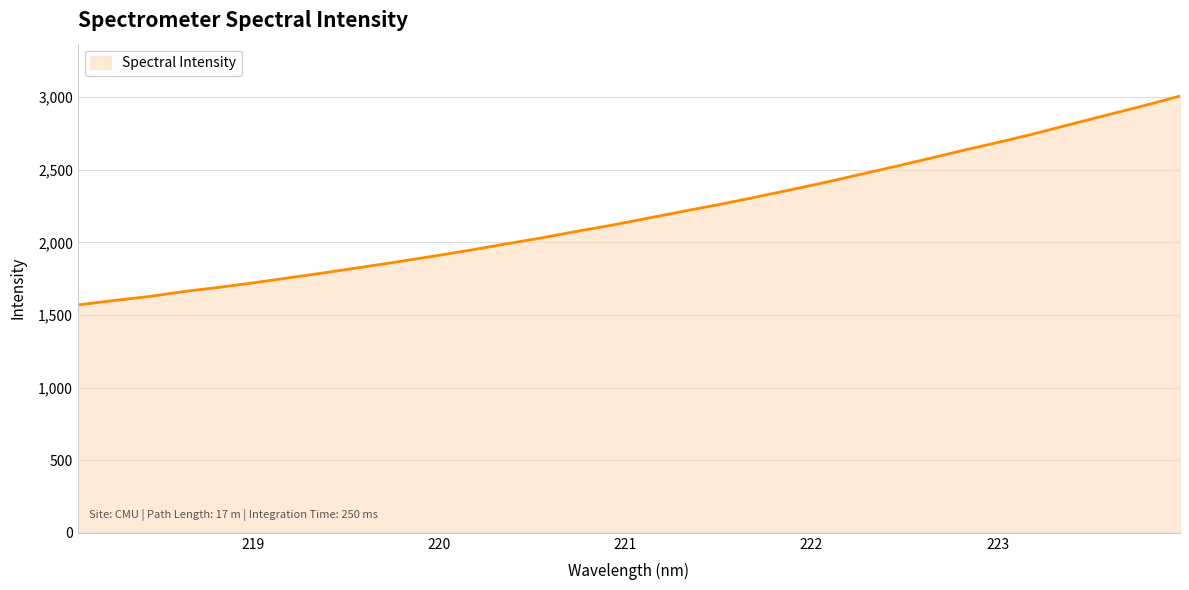

What is the difference between the maximum and minimum values?

1438.6